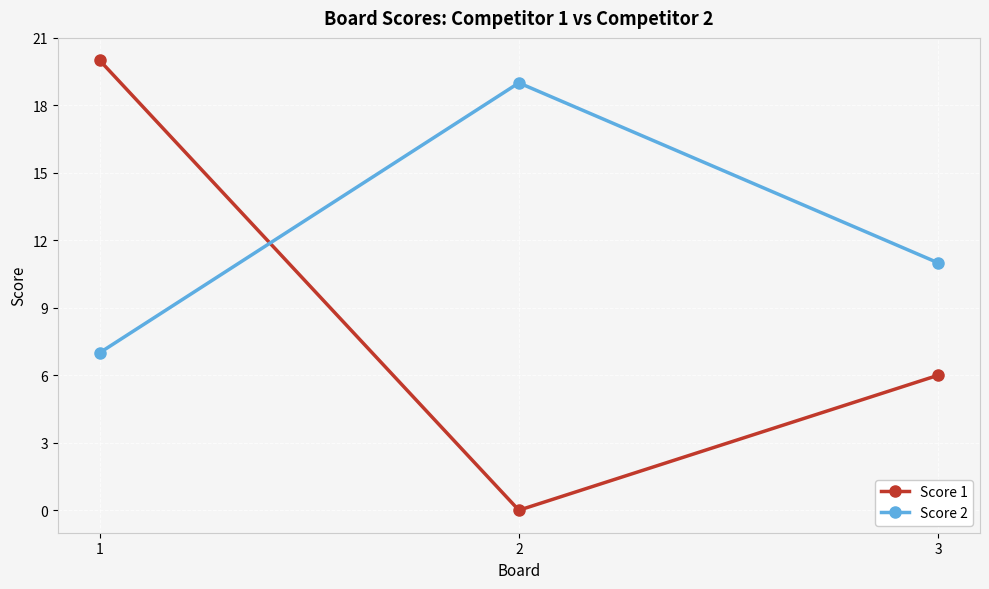

The Score 1 series shows -11 at 2. True or false?

False